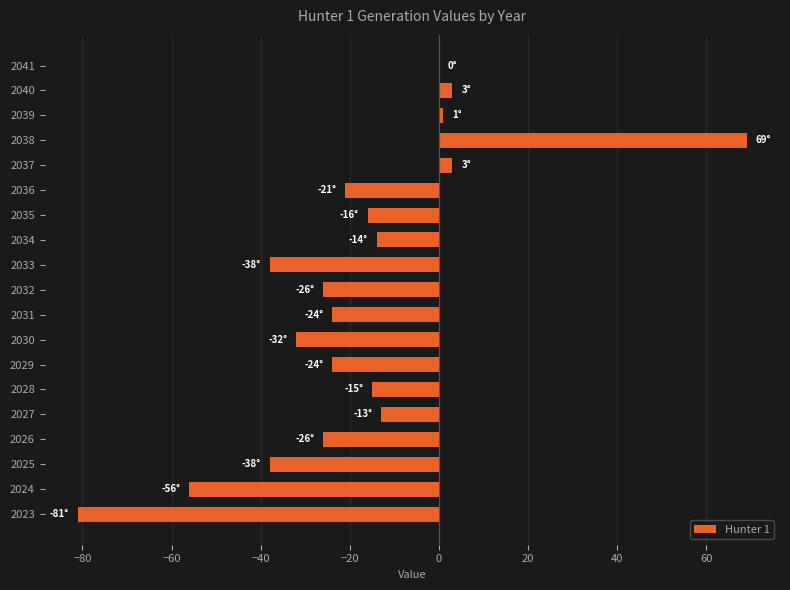

What is the sum of the values at 2027 and 2041?

-13